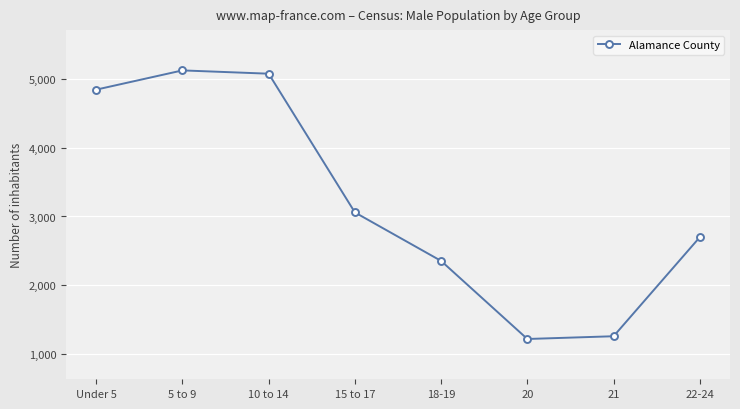

What is the ratio of the value at 10 to 14 to the value at 22-24?

1.9